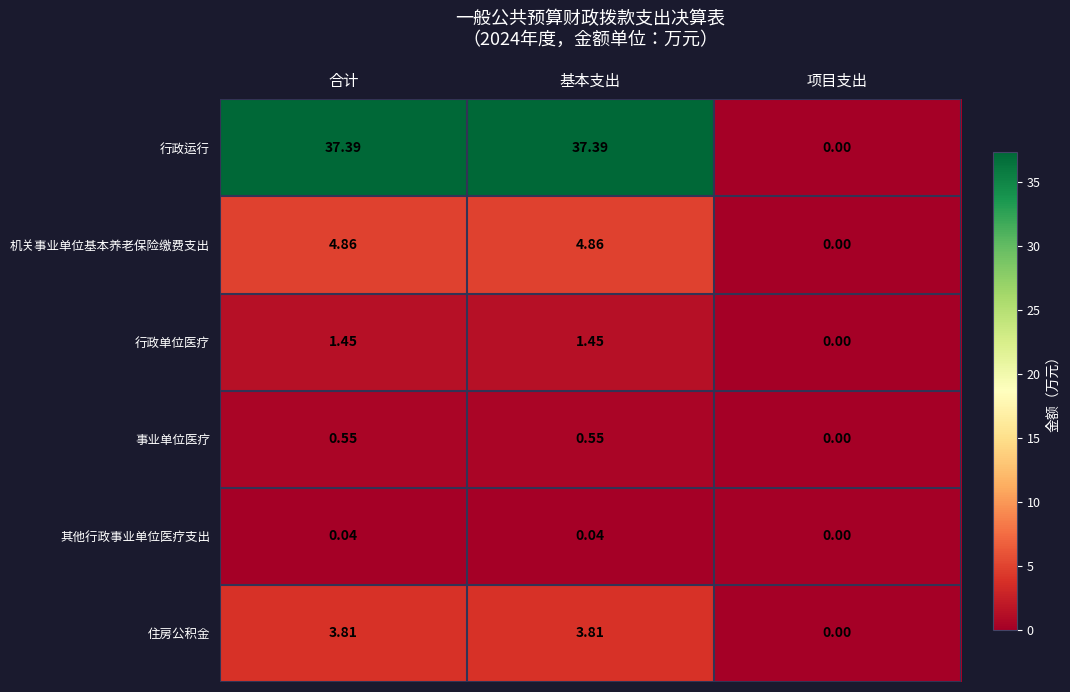

How many data points in 其他行政事业单位医疗支出 are above 0?

2